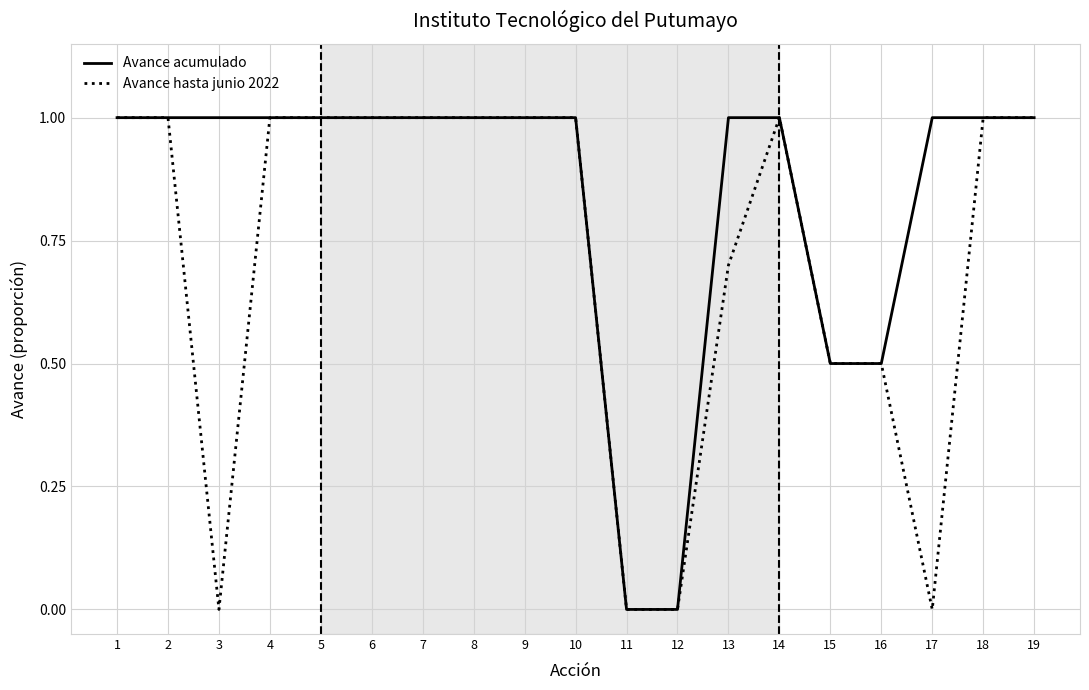

The value of Avance hasta junio 2022 at 5 is 0.3. True or false?

False